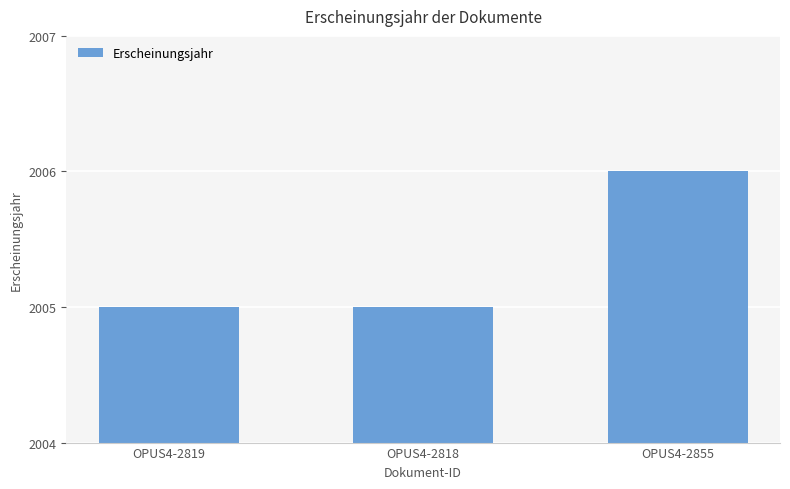

Which has a higher value, OPUS4-2855 or OPUS4-2818?

OPUS4-2855